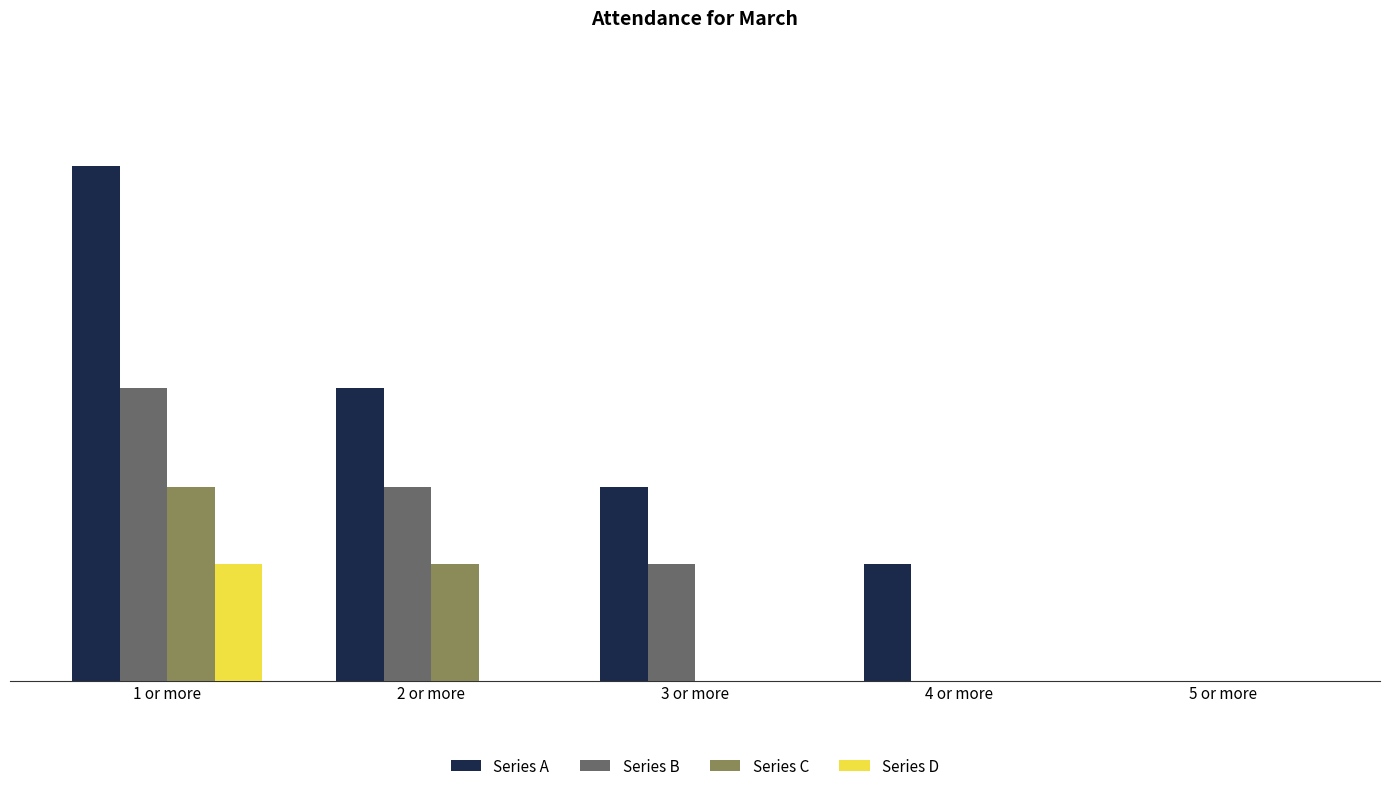

Which series changed the most between 1 or more and 2 or more?

Series A